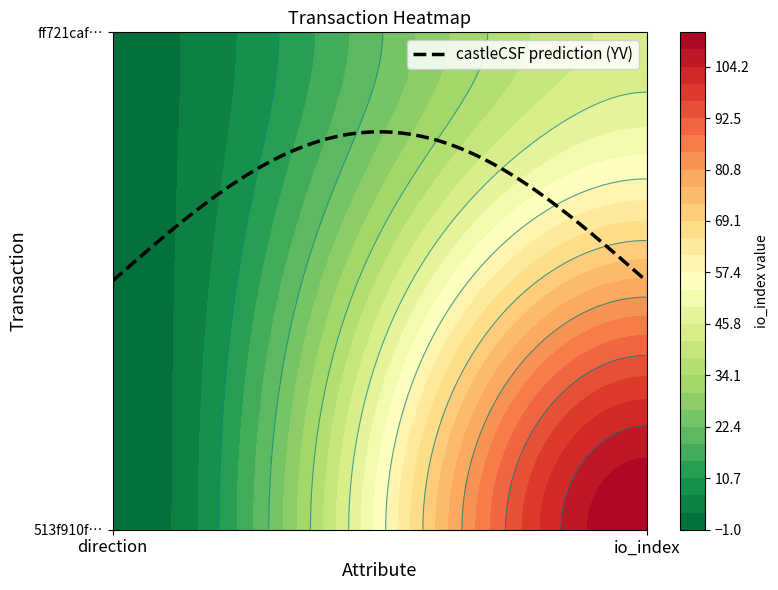

At which label is ff721caf550ac90cfb69535d42904a7c886b0af closest to 22?

direction